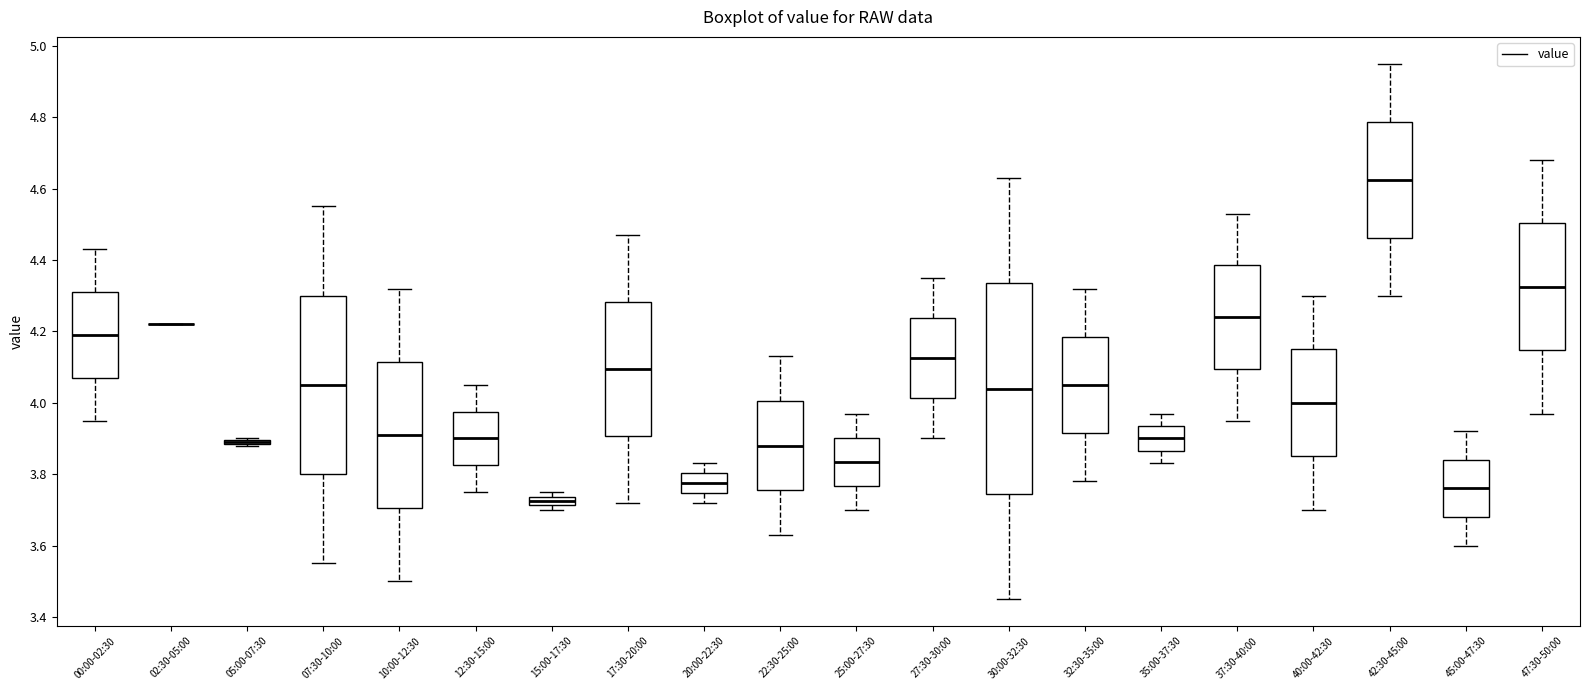

Comparing the boxes themselves (not the whiskers), which one is the tallest?

30:00-32:30